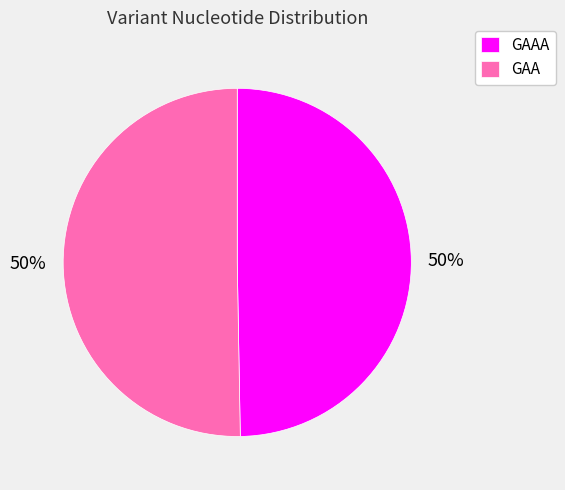

How many segments does this pie chart have?

2